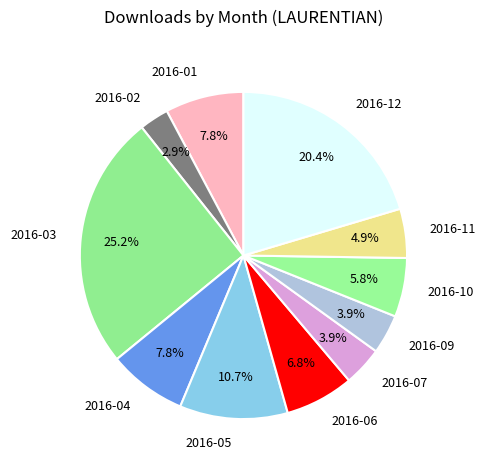

Combined, do 2016-07 and 2016-11 account for over 50%?

No